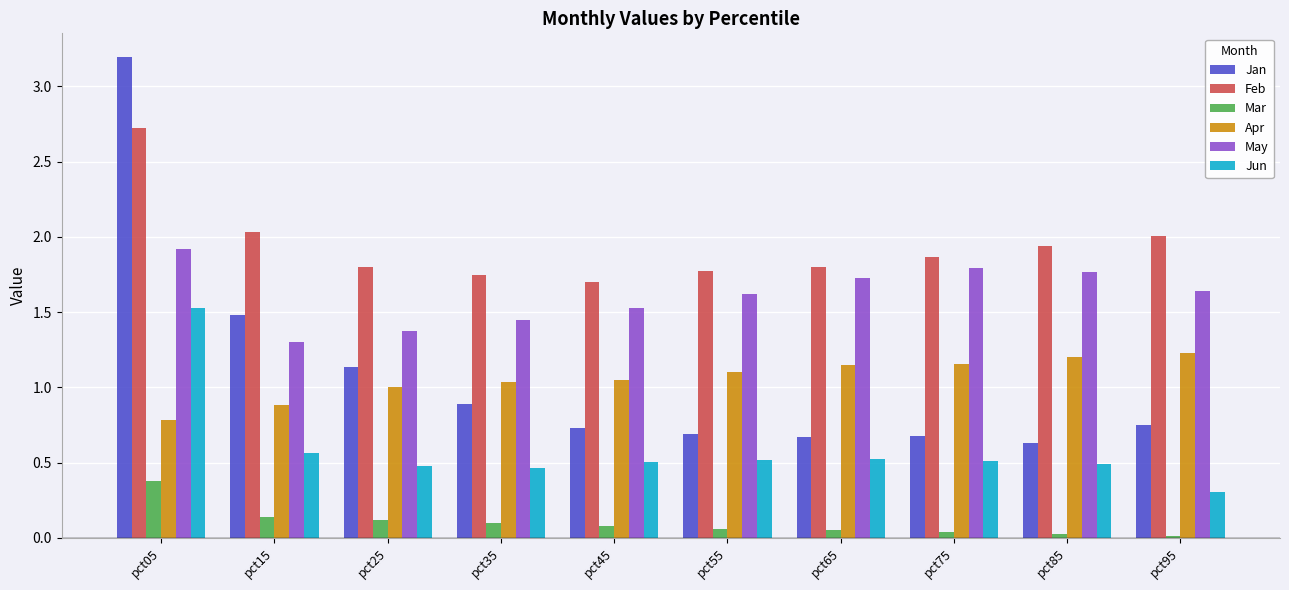

What is the difference between the second highest and second lowest values in the Jan series?

0.8